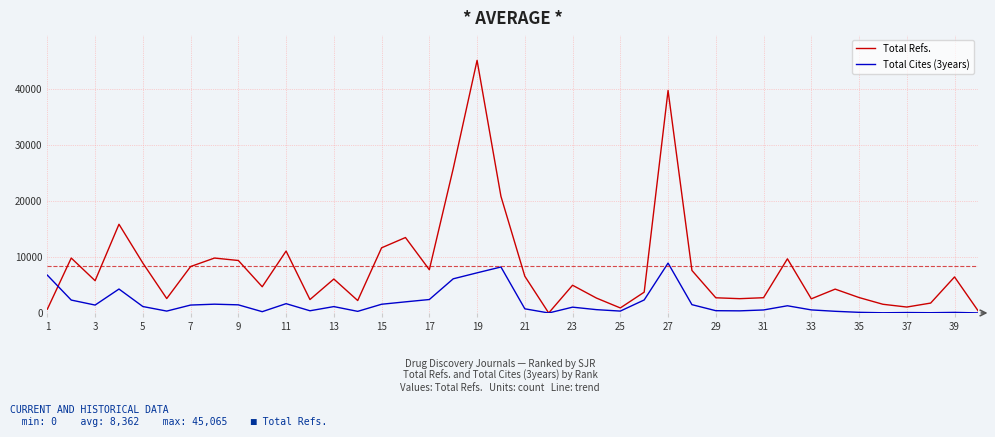

Does the chart display data point markers on the line(s)?

No